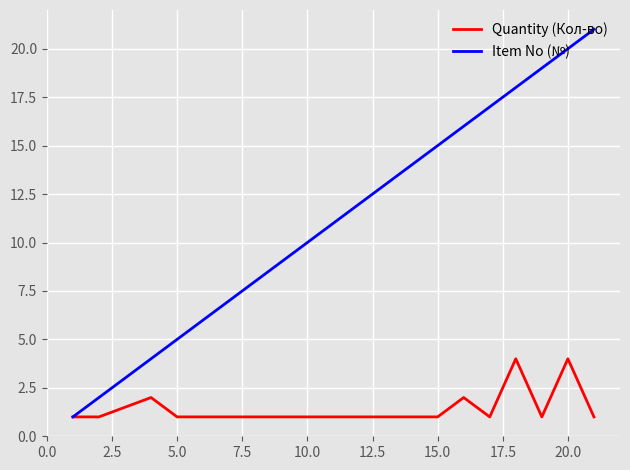

Which series has the widest spread of values?

Item No (№)